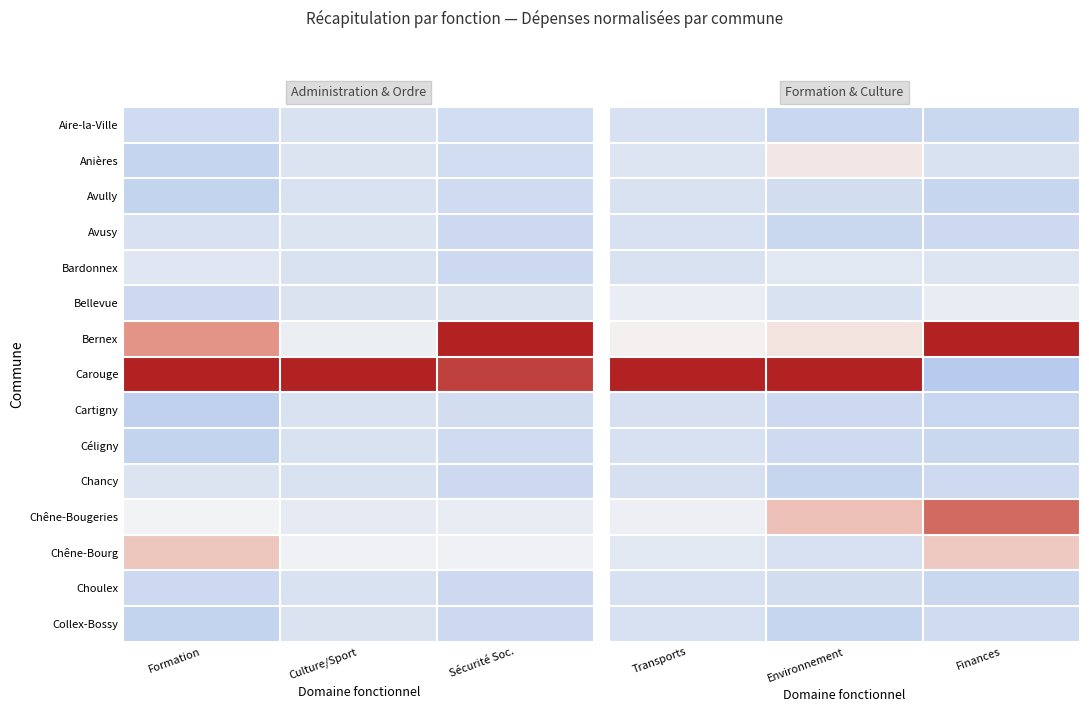

How many values in the Chêne-Bougeries series exceed 0?

2